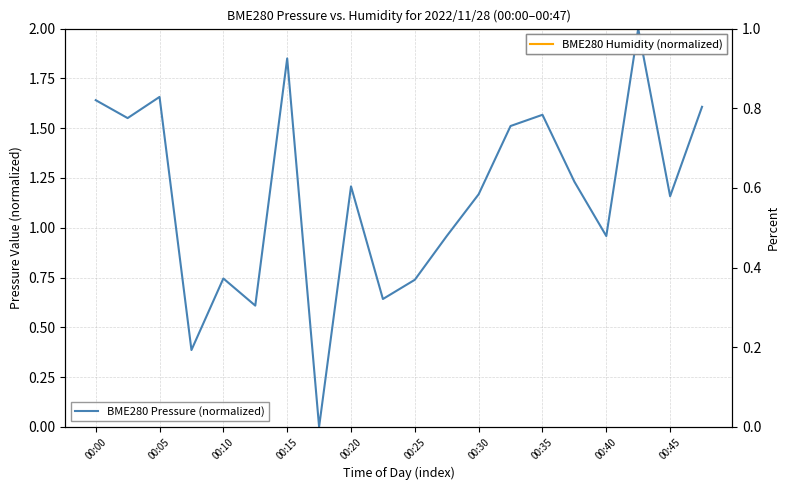

True or false: BME280 Humidity (normalized) has a value of 0.5 at 17.

False